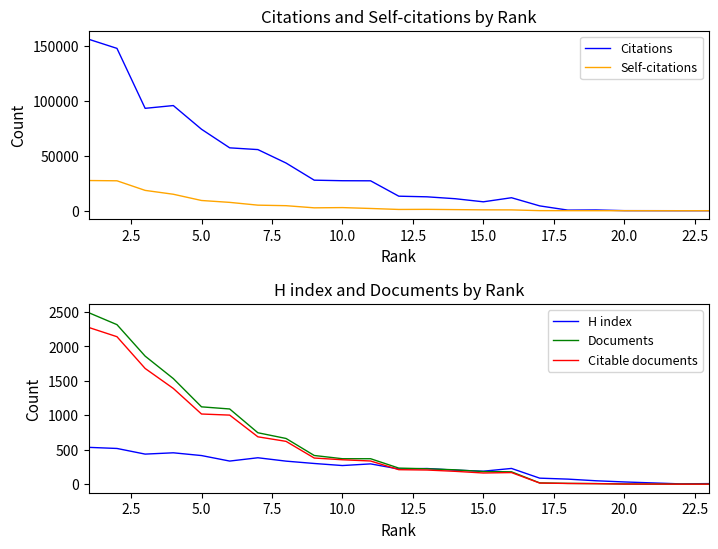

Is it true that Documents equals 279 at 13?

False